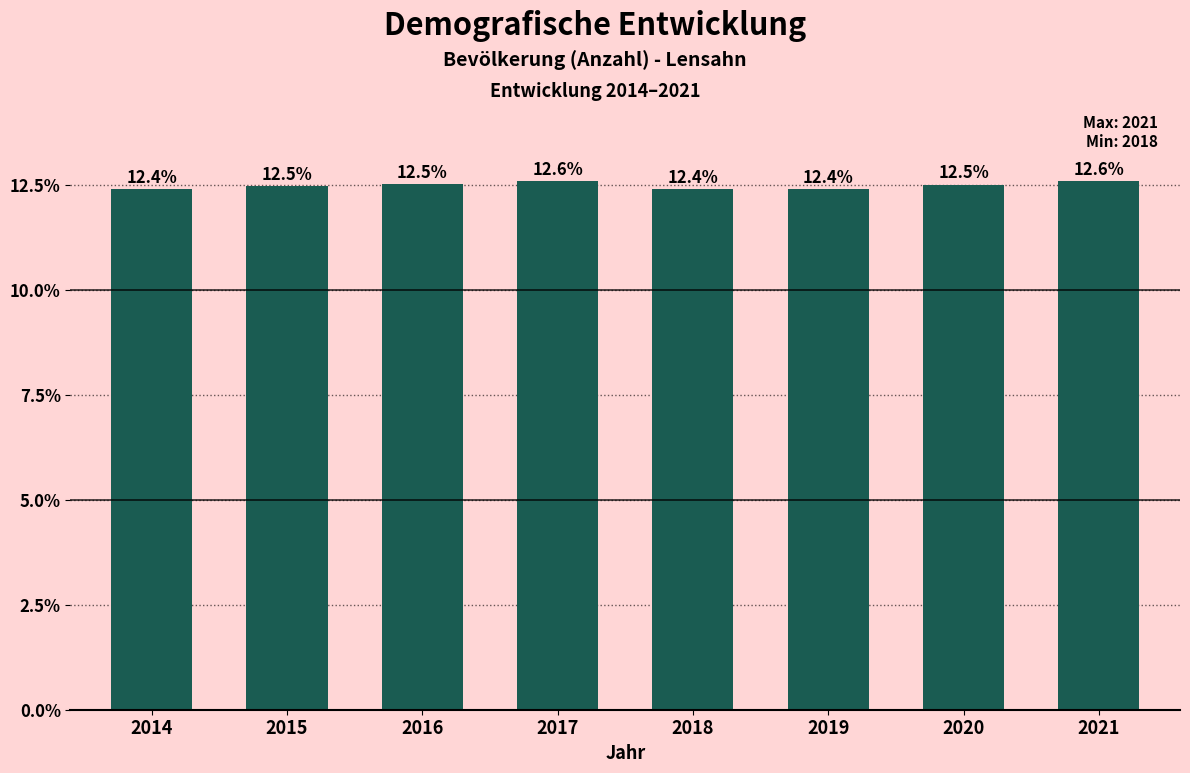

Reading left to right, transcribe all the data shown in this chart.

12.4	12.5	12.5	12.6	12.4	12.4	12.5	12.6